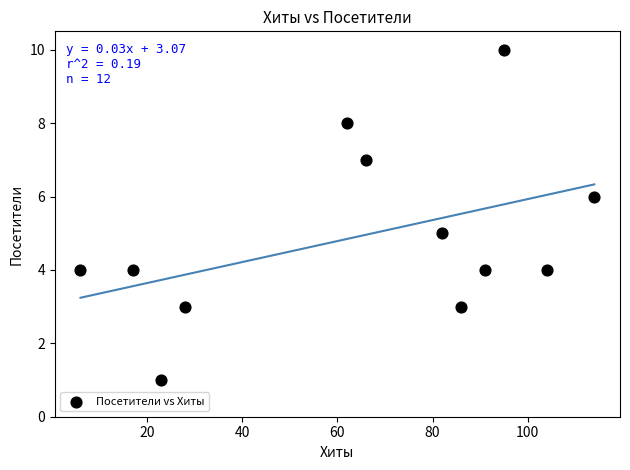

What is the average X value?

64